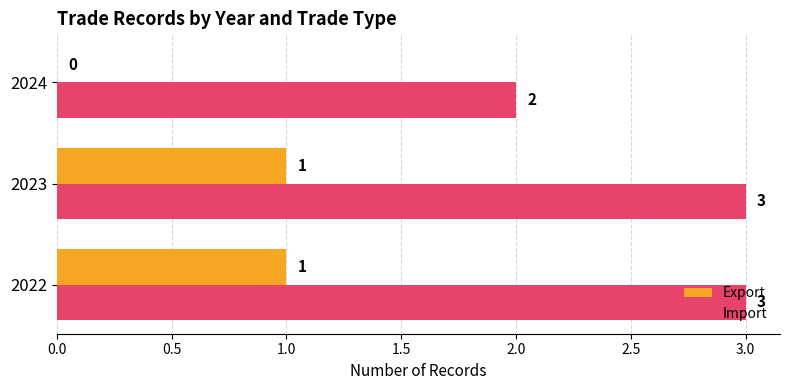

Which series has the largest total across all categories?

Import